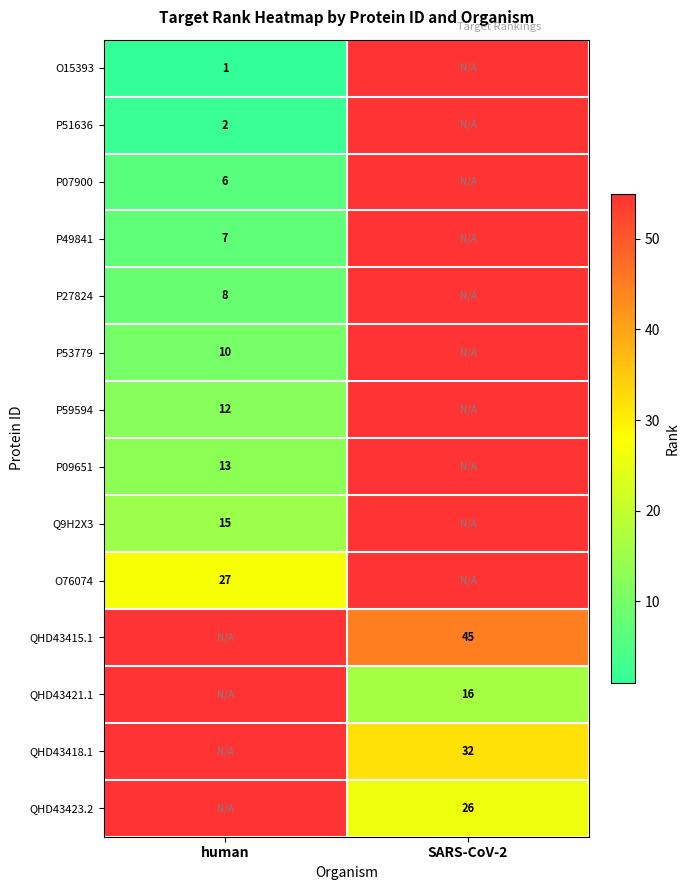

The value of P27824 at human is 2. True or false?

False